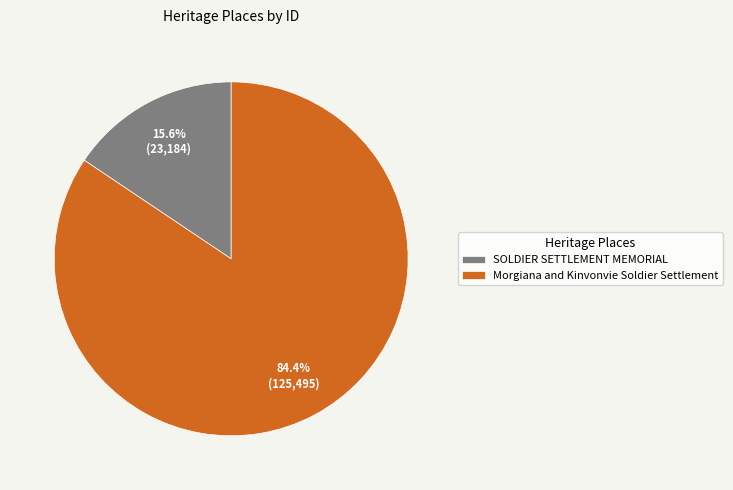

To the nearest percent, what is the difference between the largest and smallest slice percentages?

69%